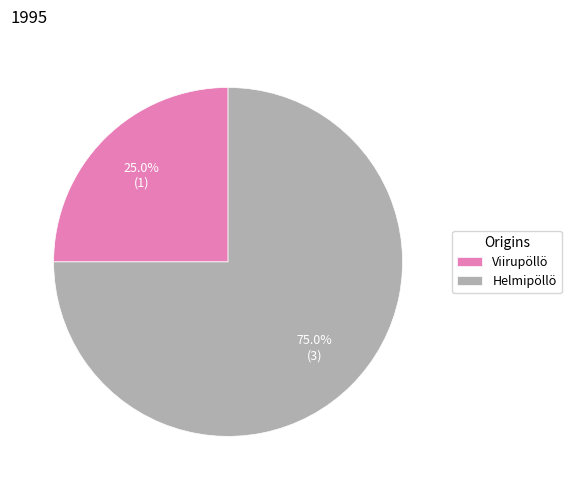

Is it true that Helmipöllö is 62% of the pie?

False